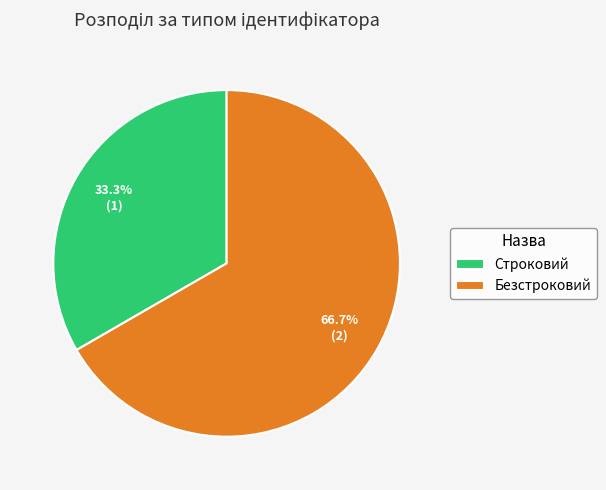

Between Строковий and Безстроковий, which is larger?

Безстроковий